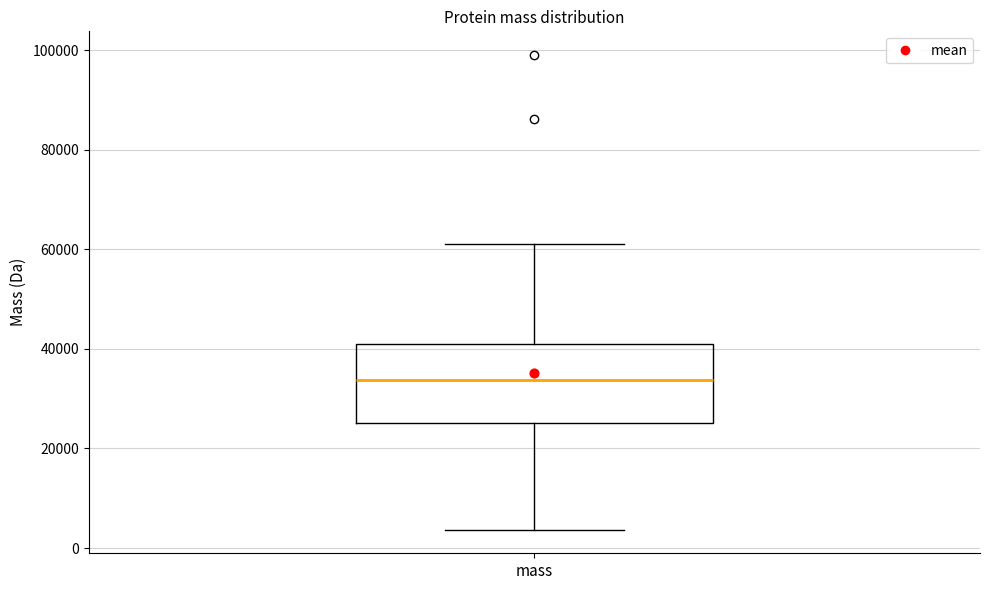

Where is the upper edge of the box for mass on the y-axis? The values are not printed on the chart, so give them approximately, as read against the axis.

40000